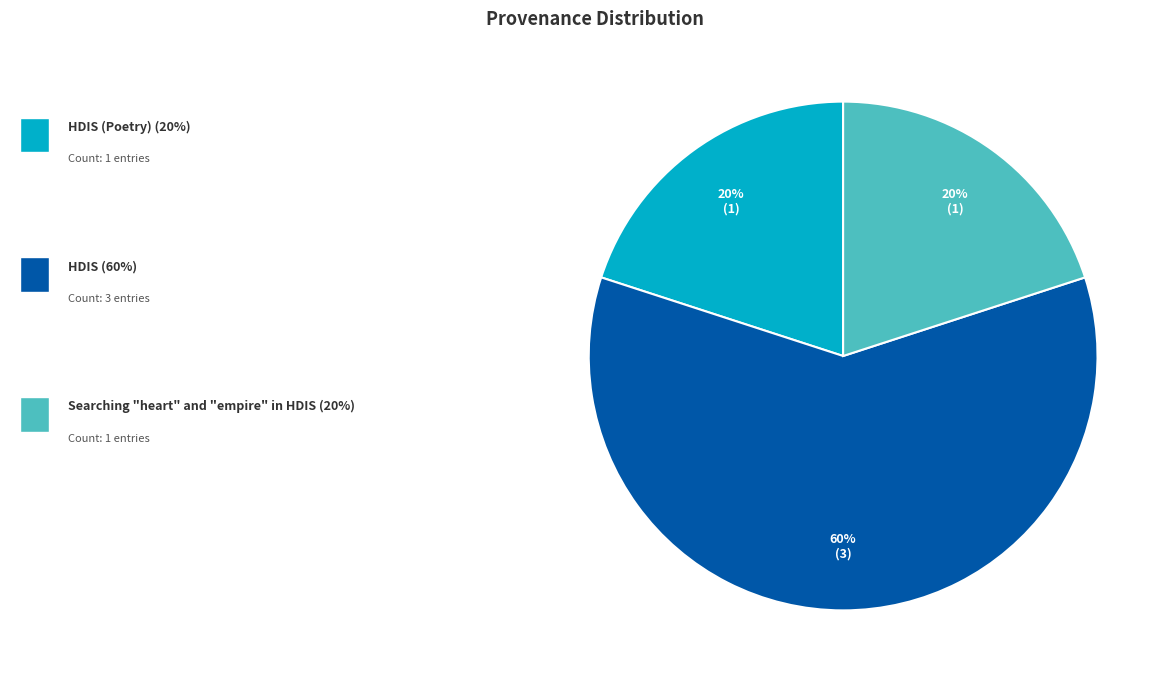

To the nearest percent, what is the average slice percentage?

33%